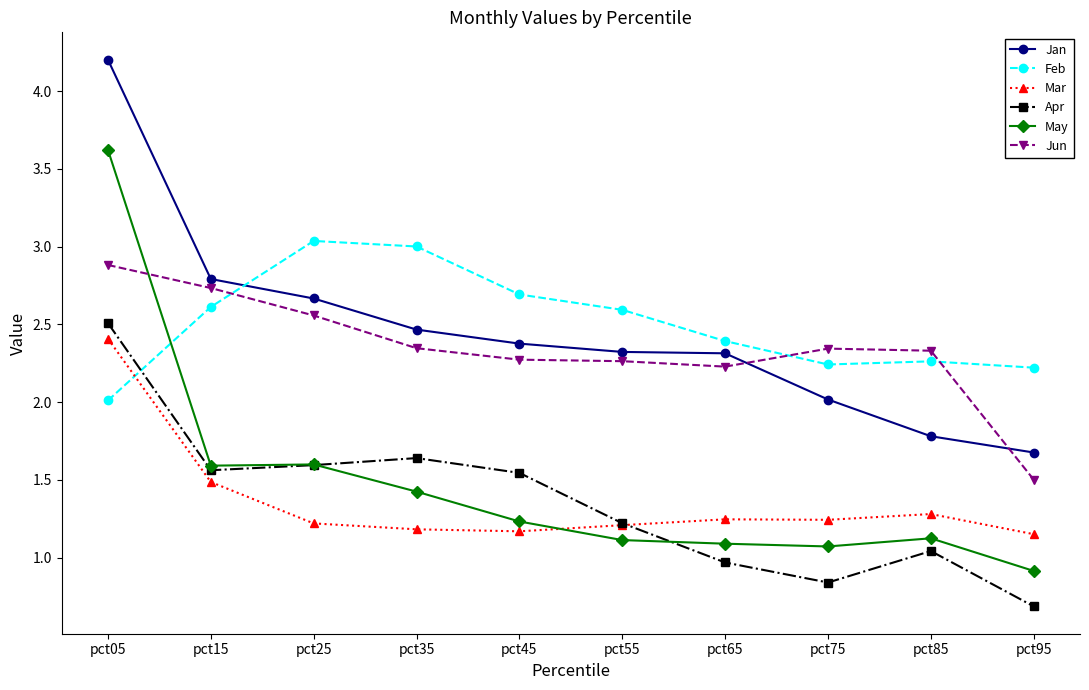

What is the spread (max minus min) of values at pct15?

1.3